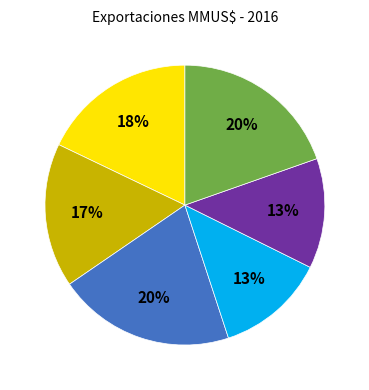

Is there any slice that represents more than half of the pie?

No